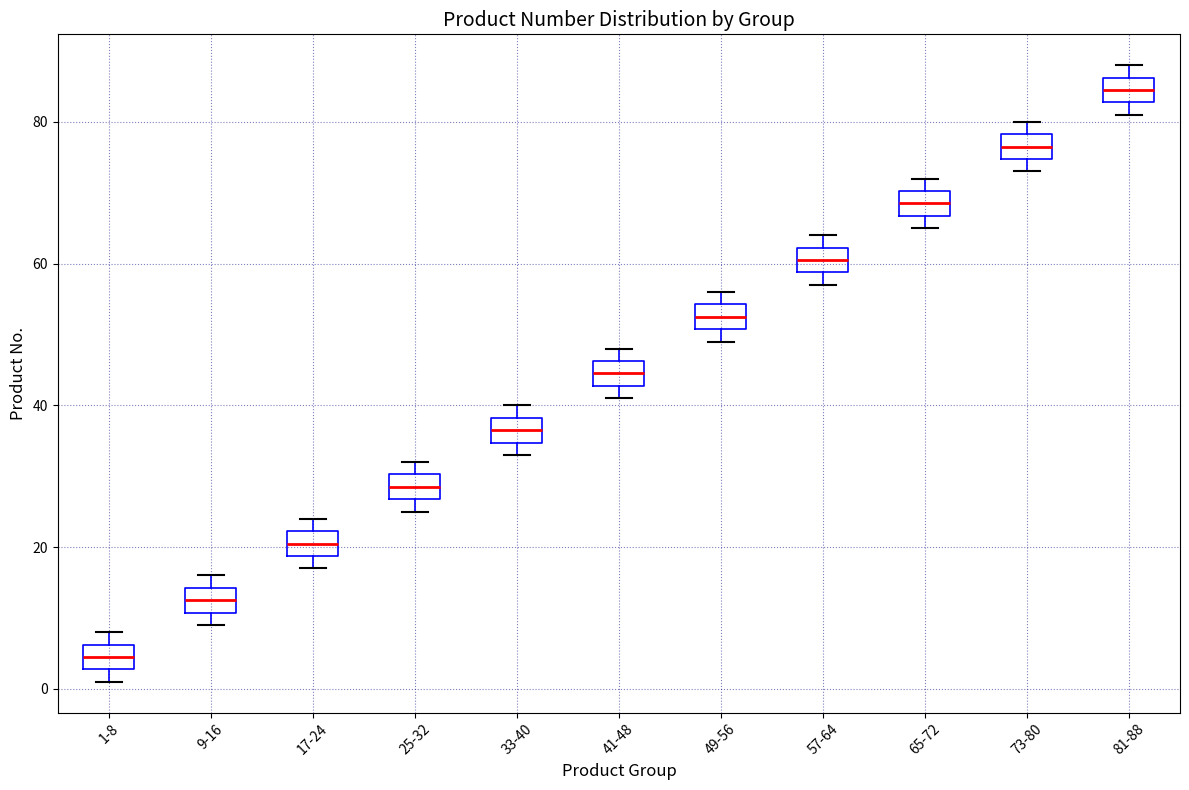

Reading left to right, transcribe this box plot: for each box, give where its median line is, the range the box spans, and where its two whiskers end, as read against the y-axis. The values are not printed on the chart, so give them approximately, as read against the axis.

1-8: median 4, box 2 to 6, whiskers 2 (just below the box's lower edge) to 8
9-16: median 12, box 10 to 14, whiskers 10 (just below the box's lower edge) to 16
17-24: median 20, box 18 to 22, whiskers 18 (just below the box's lower edge) to 24
25-32: median 28, box 26 to 30, whiskers 26 (just below the box's lower edge) to 32
33-40: median 36, box 34 to 38, whiskers 34 (just below the box's lower edge) to 40
41-48: median 44, box 42 to 46, whiskers 42 (just below the box's lower edge) to 48
49-56: median 52, box 50 to 54, whiskers 50 (just below the box's lower edge) to 56
57-64: median 60, box 58 to 62, whiskers 58 (just below the box's lower edge) to 64
65-72: median 68, box 66 to 70, whiskers 66 (just below the box's lower edge) to 72
73-80: median 76, box 74 to 78, whiskers 74 (just below the box's lower edge) to 80
81-88: median 84, box 82 to 86, whiskers 82 (just below the box's lower edge) to 88